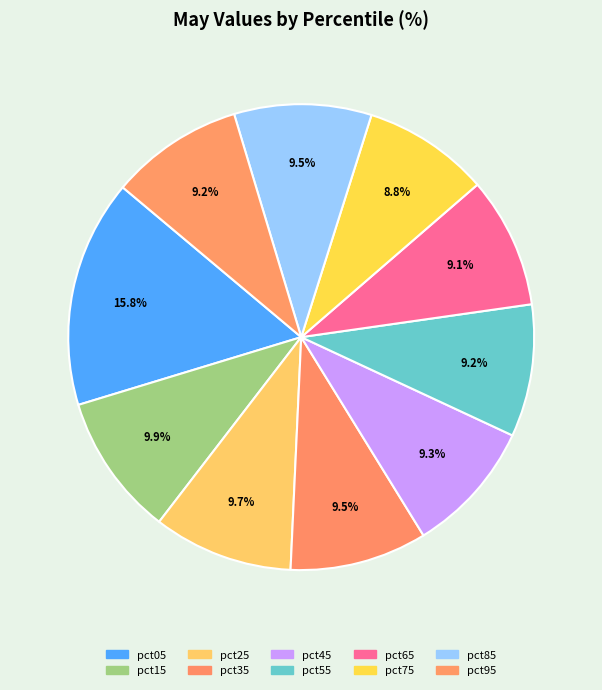

Count the number of slices in the pie.

10